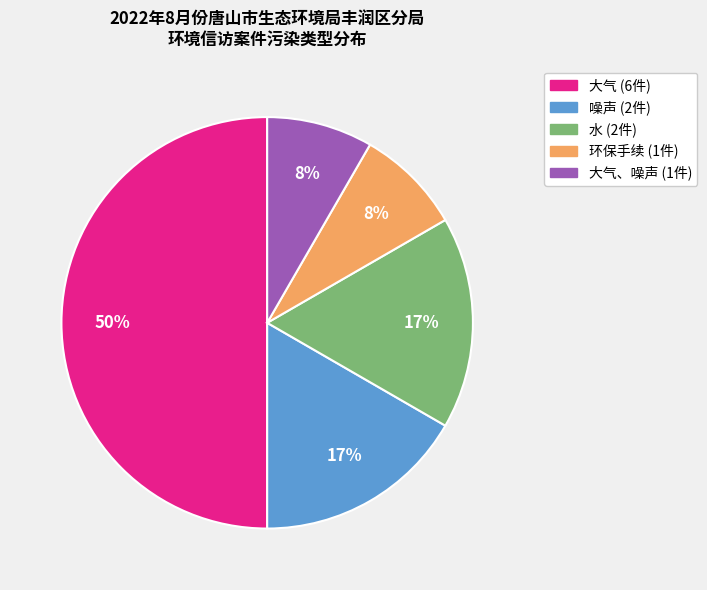

To the nearest percent, what is the difference between the largest and smallest slice percentages?

42%